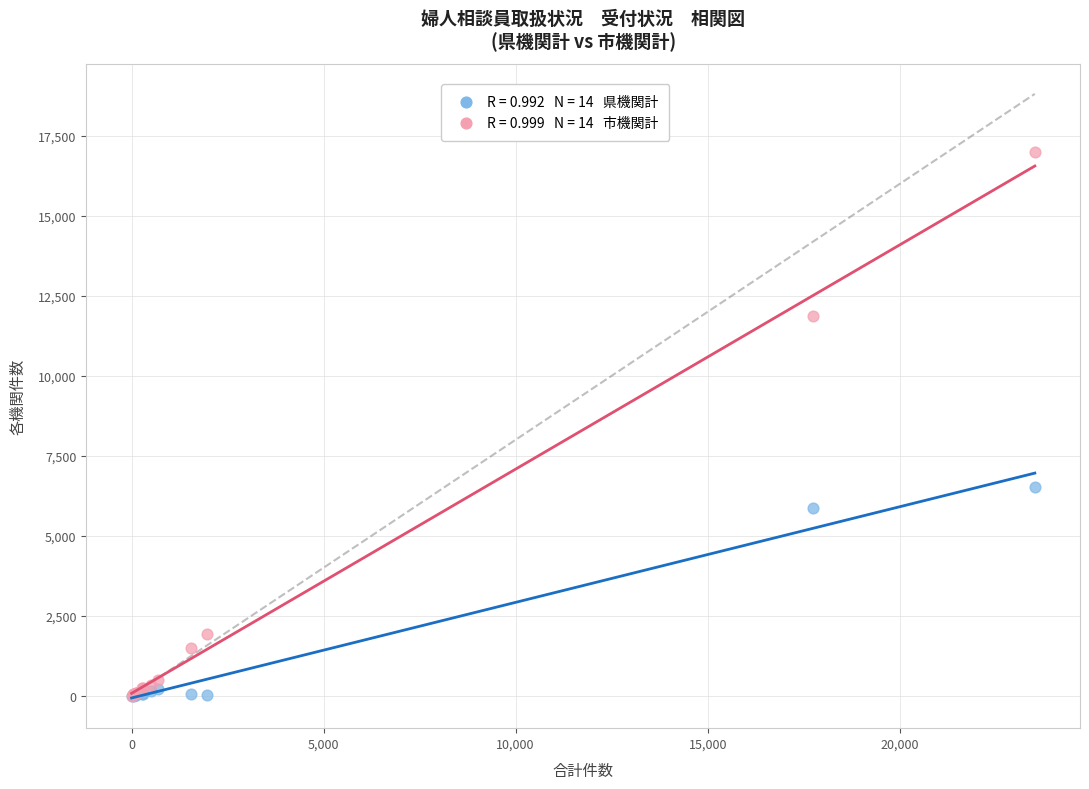

Across all series, what Y value is closest to 8495?

6526